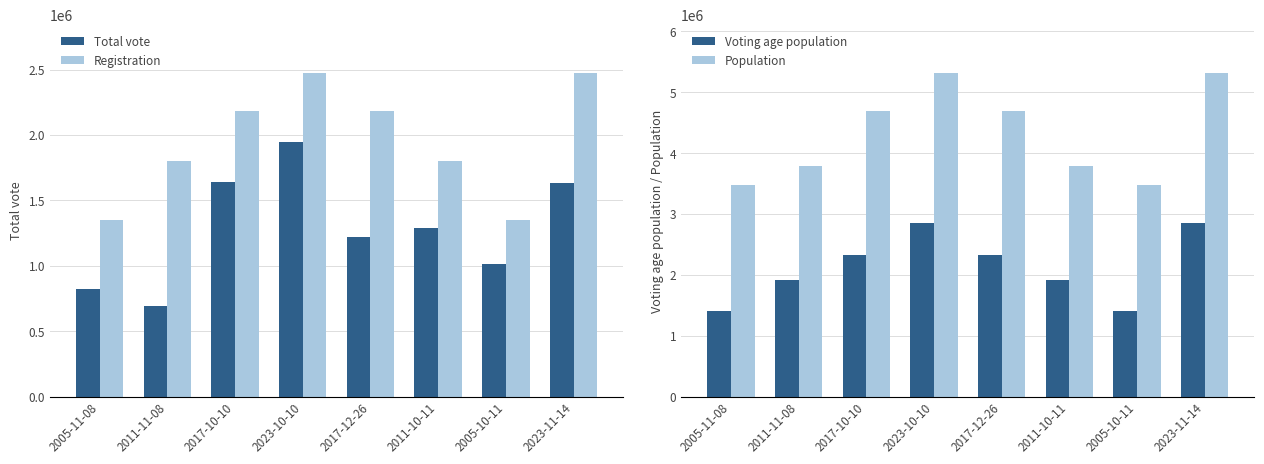

How many data points in Registration are above 2183629?

2